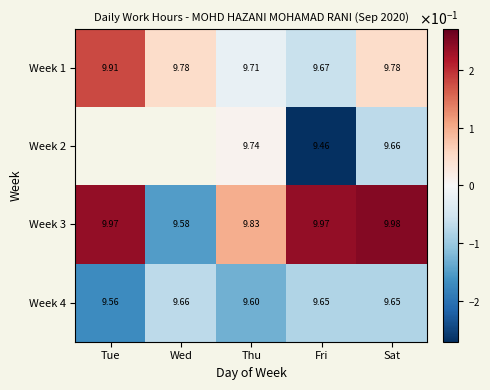

Where is Week 4 nearest to the value 9?

Tue